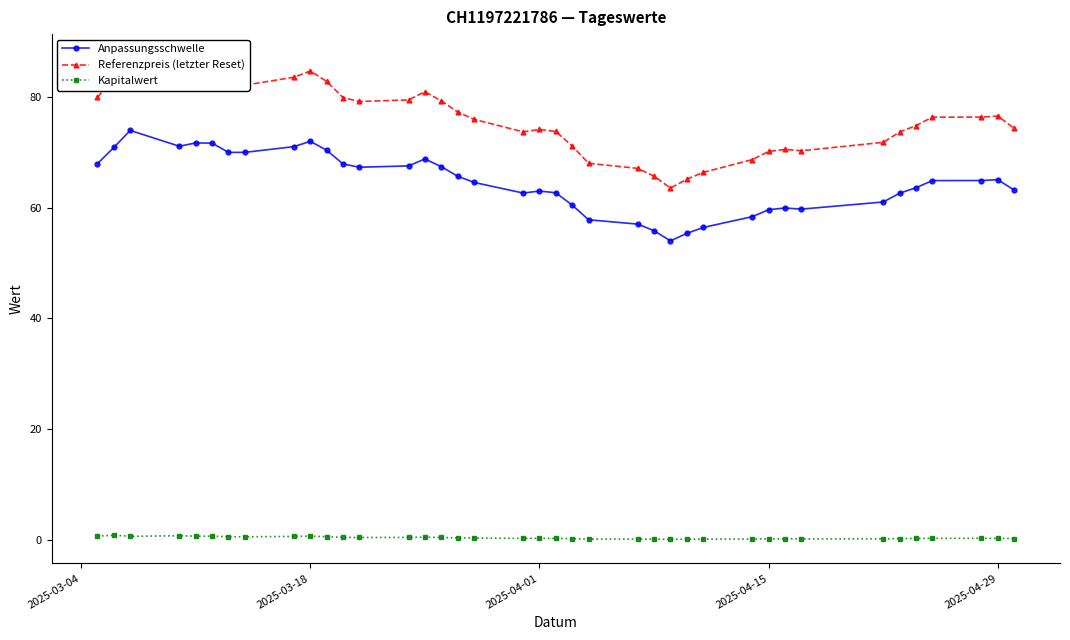

The value of Kapitalwert at 2025-04-29 is 0.3. True or false?

True